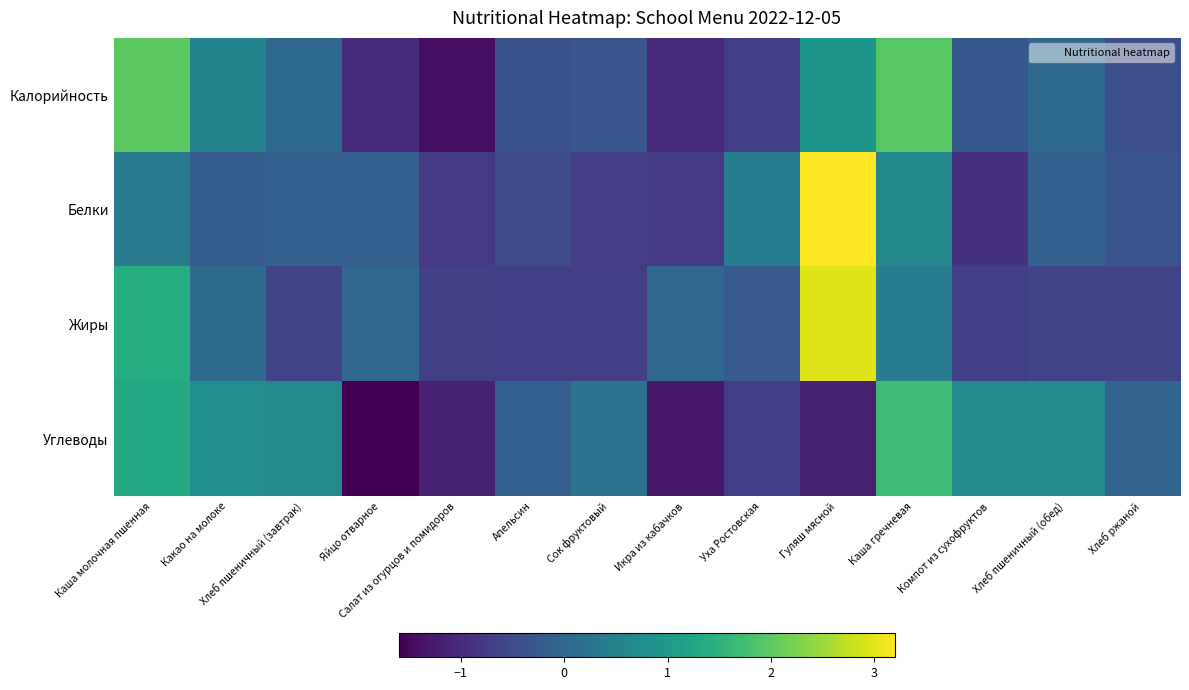

What is the smallest value displayed?

-1.6